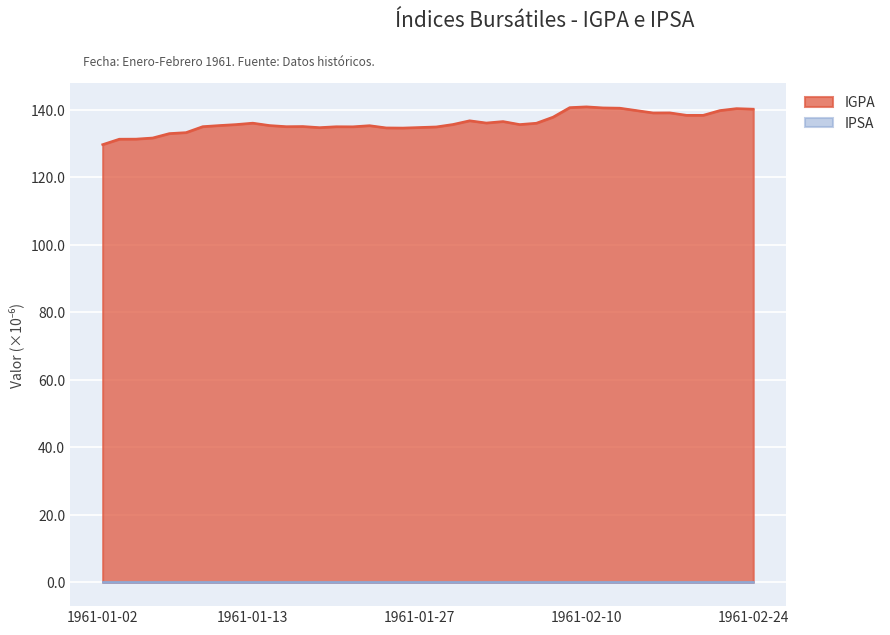

What is the change in value from 1961-02-03 to 1961-02-22?

+3.3